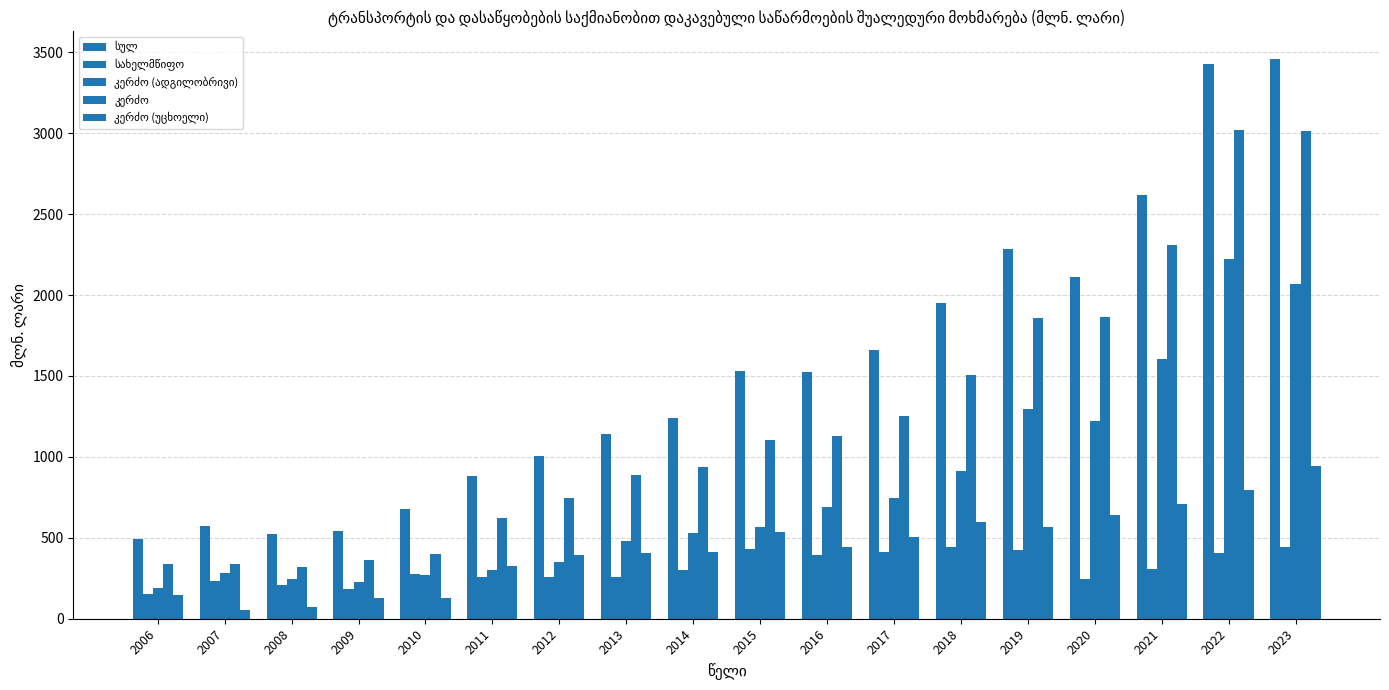

What is the average value of the კერძო (უცხოელი) series?

433.4